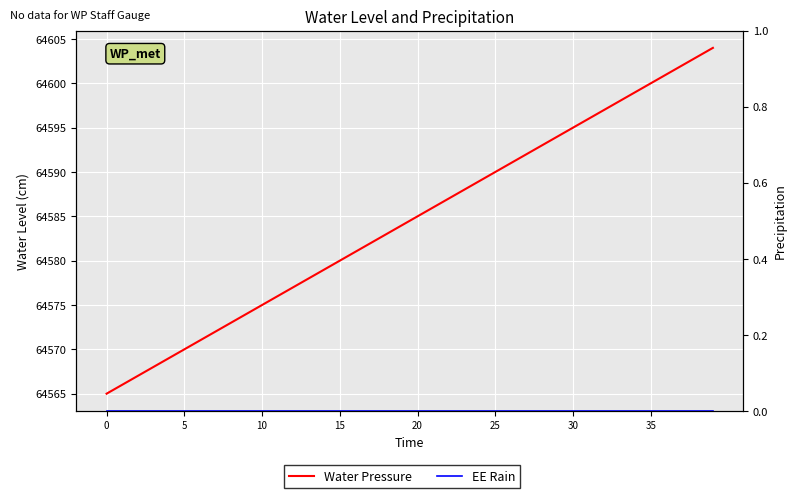

What is the label of the 15th point from the right?

25